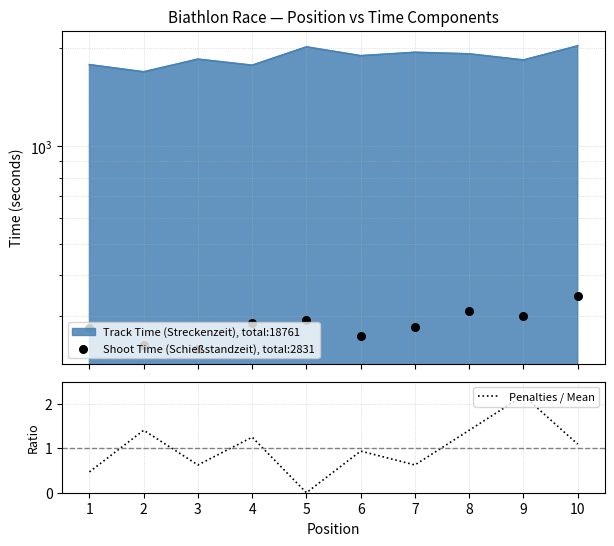

Which series reaches the minimum Y coordinate?

Penalties / Mean